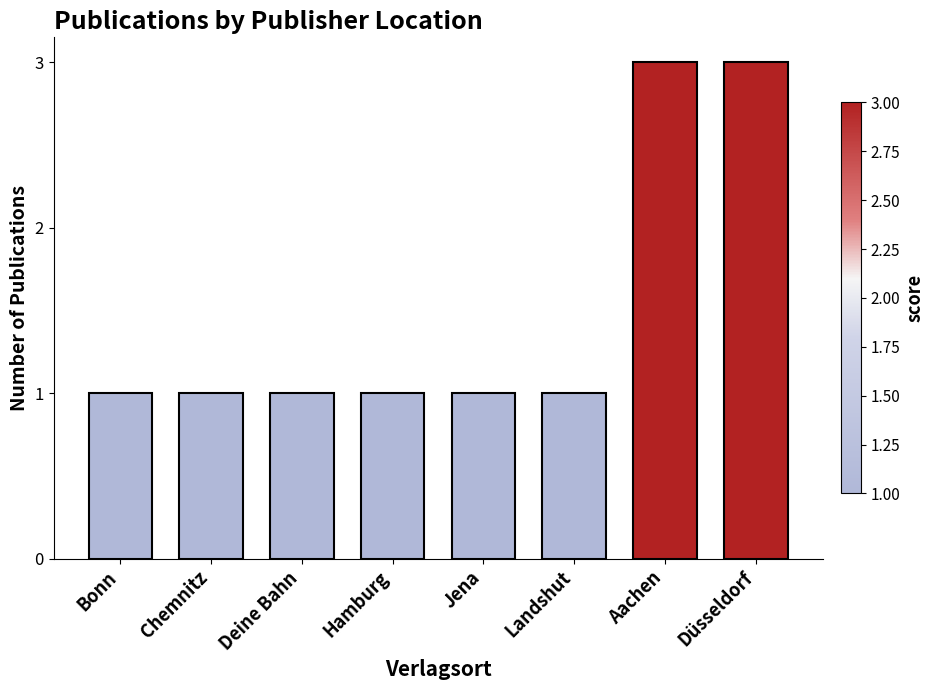

What is the maximum value shown in the chart?

3